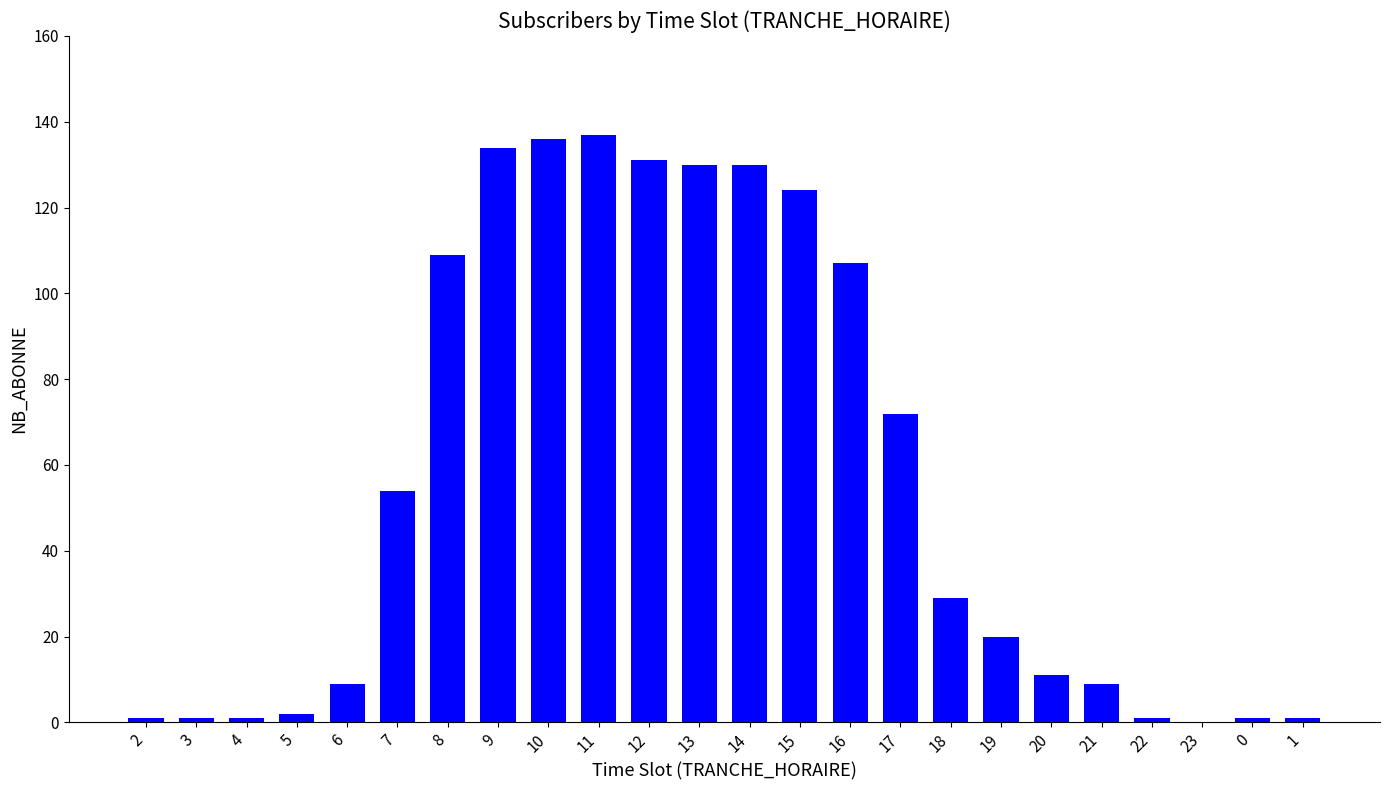

The chart shows a value of 72 at 17. True or false?

True